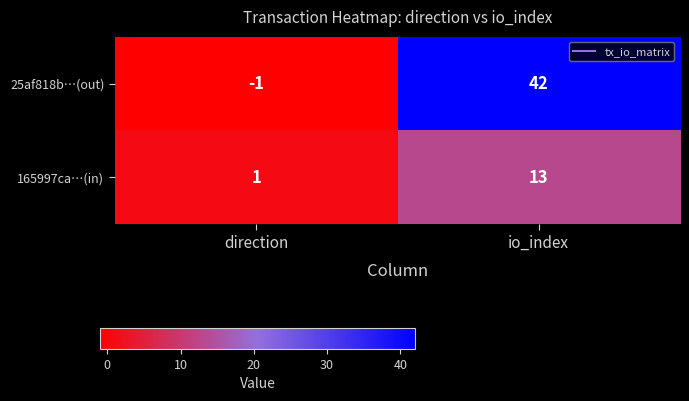

Is the value of 25af818b…(out) at direction greater than the value of 165997ca…(in) at direction?

No